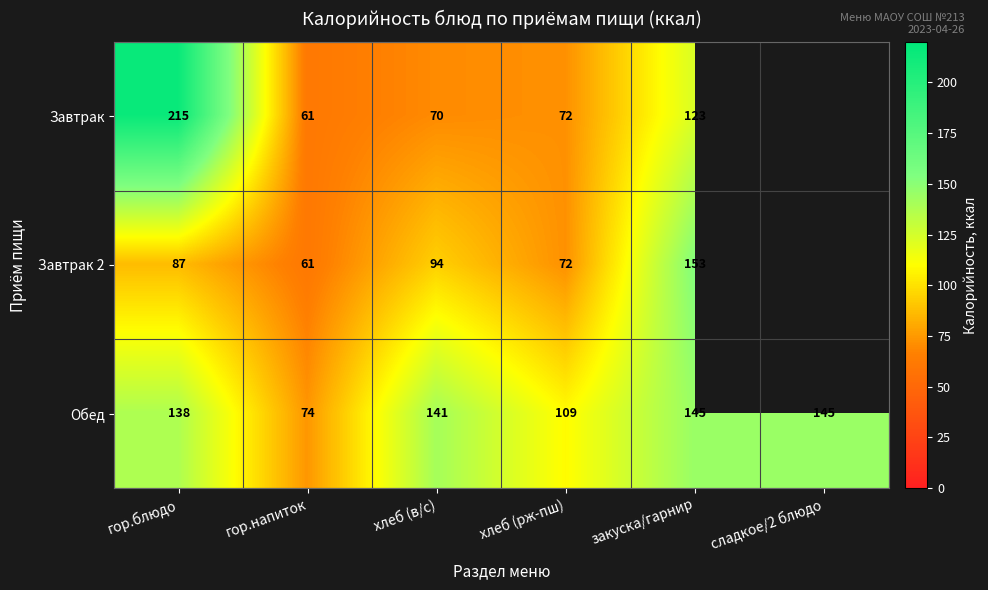

What value does the Обед series have at гор.блюдо?

138